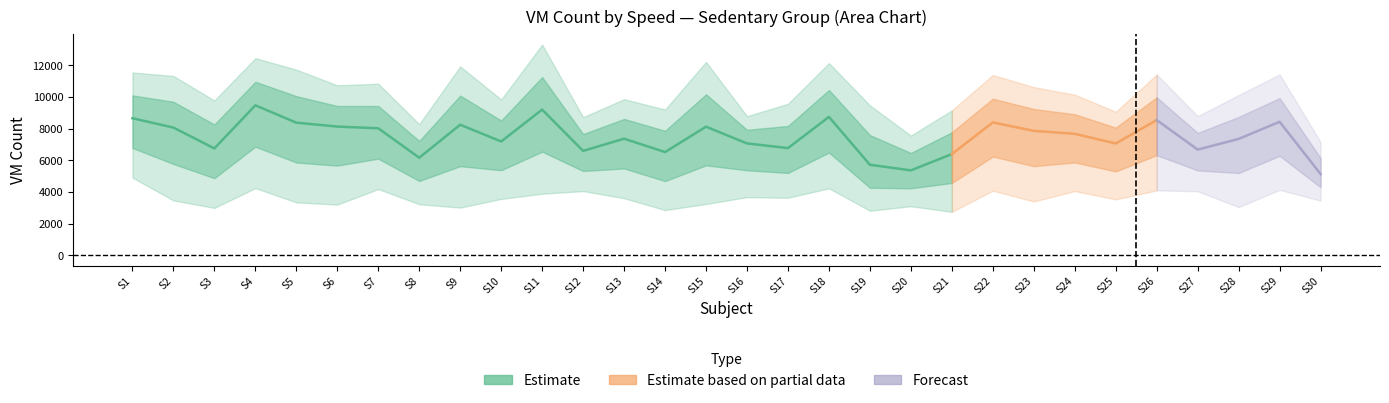

Which has a higher value, S2 or S26?

S26